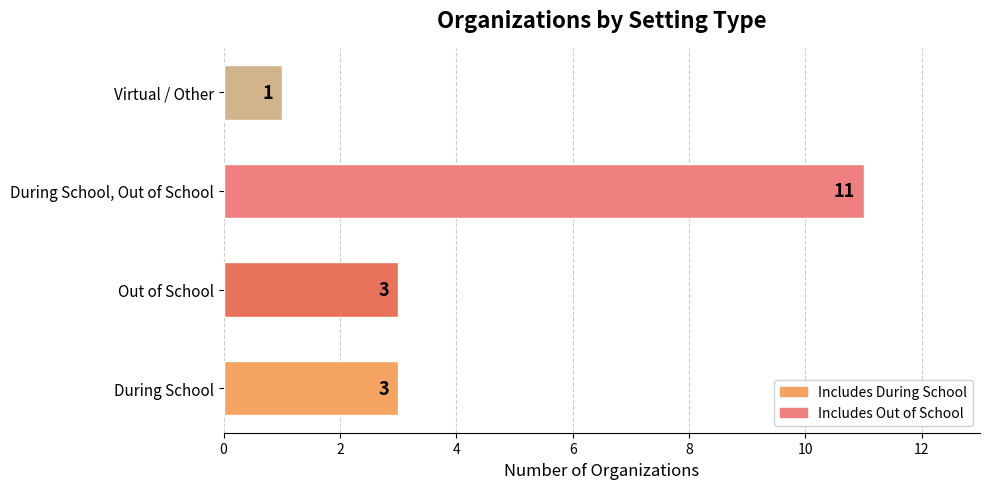

How many values are below 3?

1